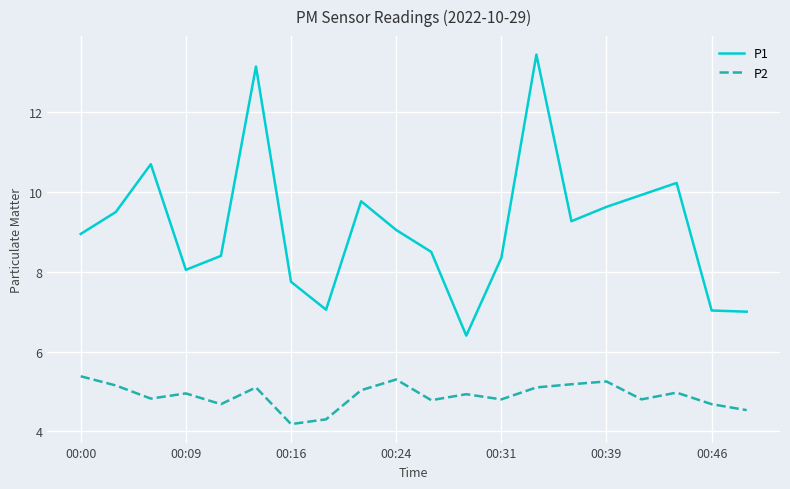

List the series in order of their overall mean, lowest first.

P2, P1